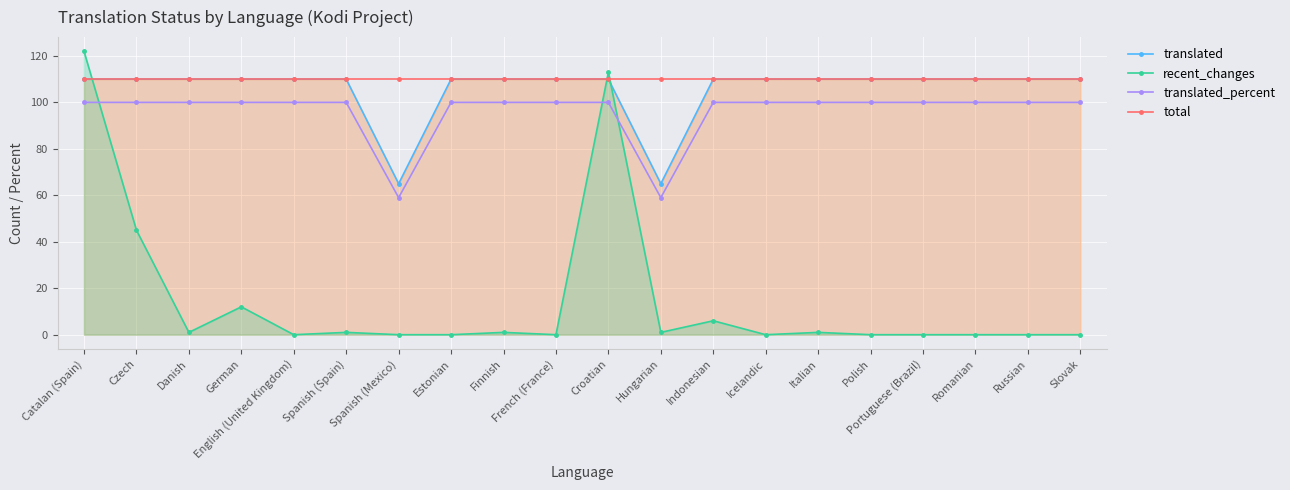

Which series changed the most between German and Portuguese (Brazil)?

recent_changes